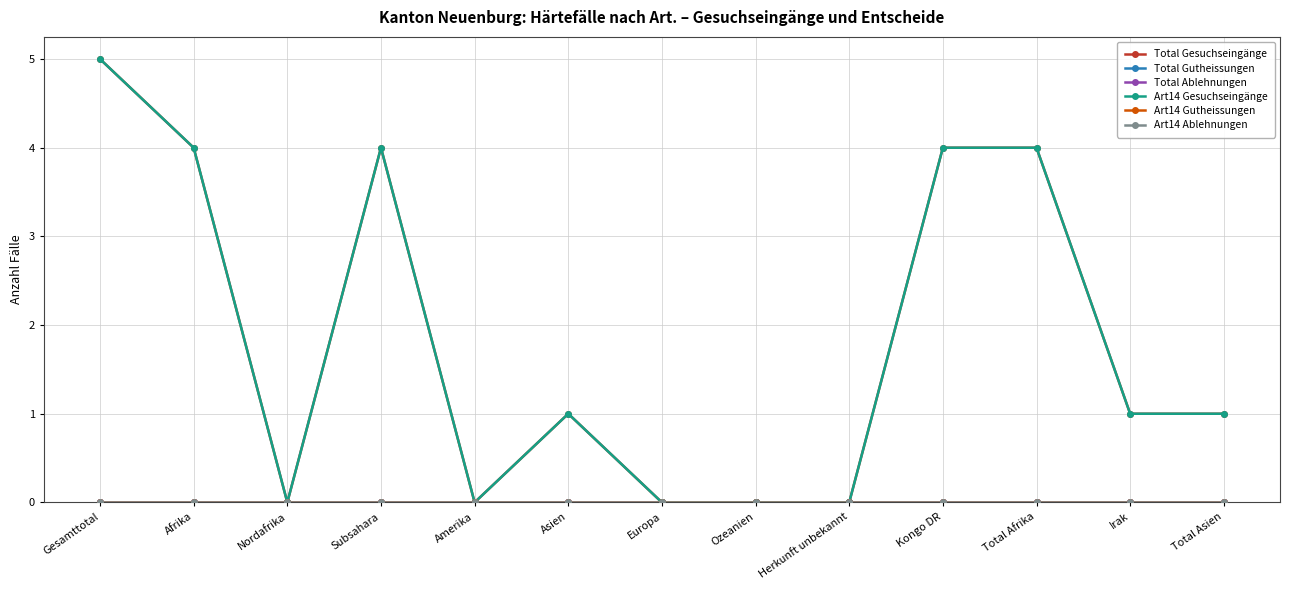

What is the label of the 11th point from the right?

Nordafrika